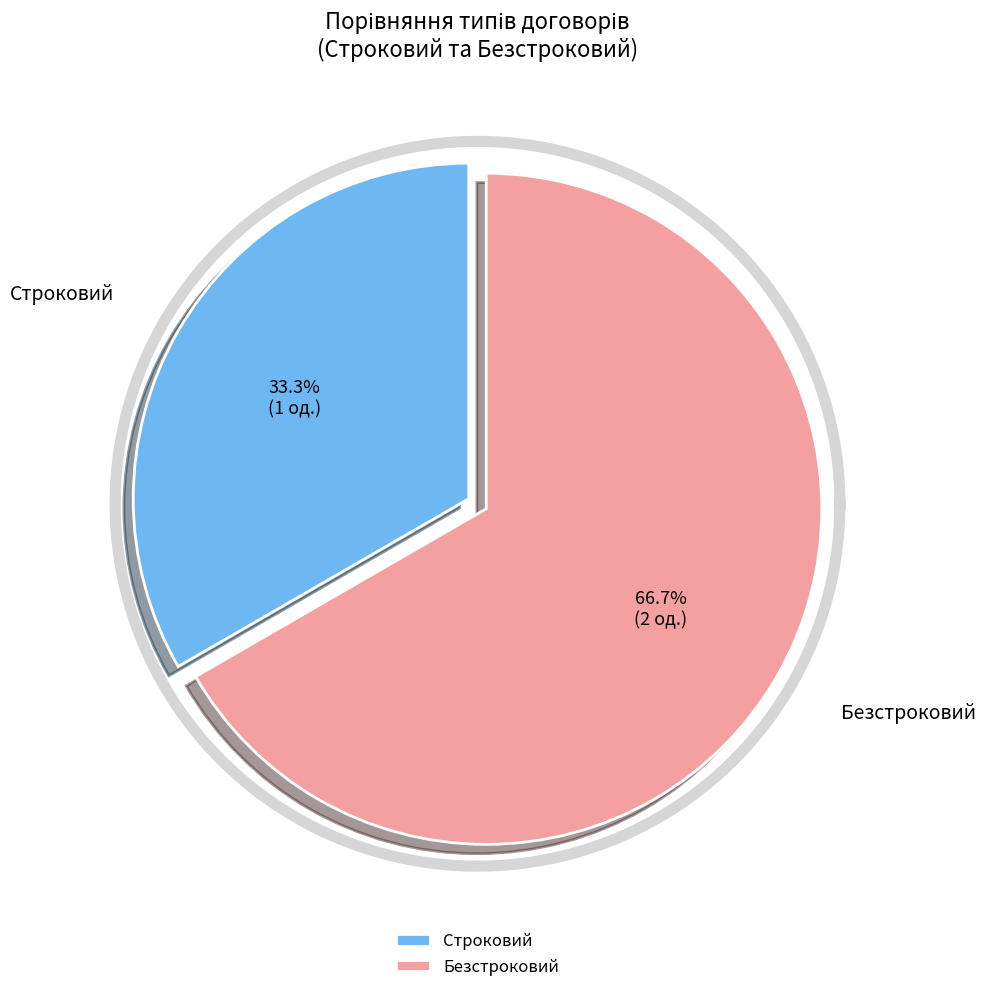

Count the number of slices in the pie.

2